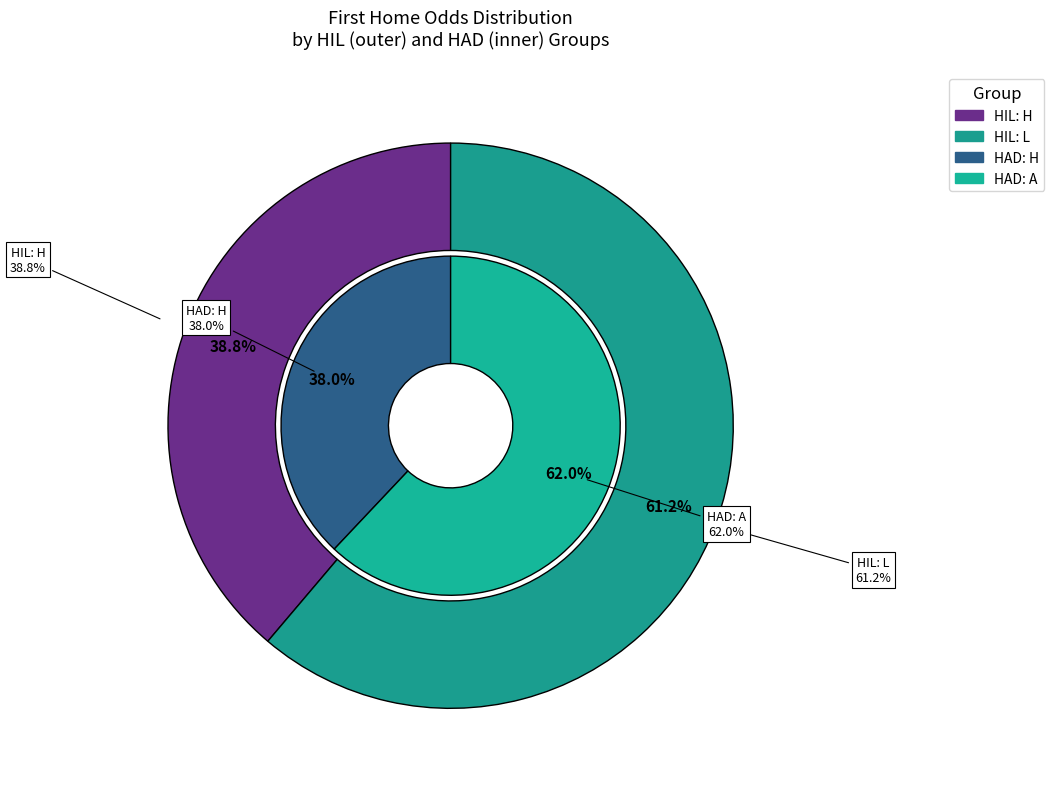

Combined, do 7 and 11 account for over 50%?

No